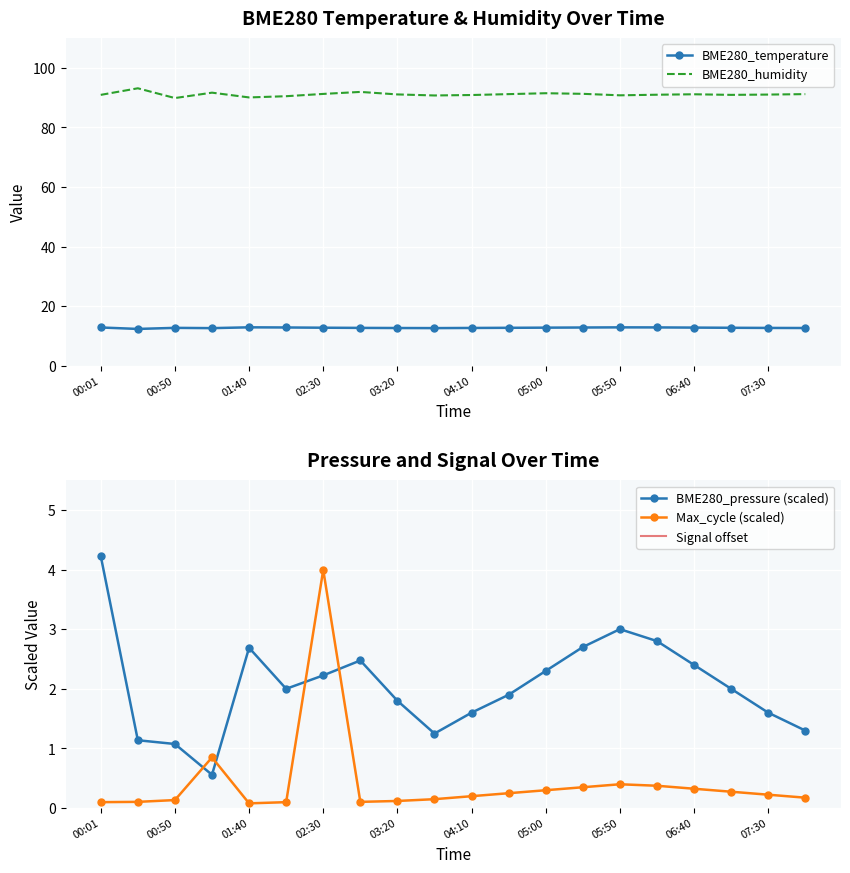

How many interior local valleys does the BME280_humidity series have?

5